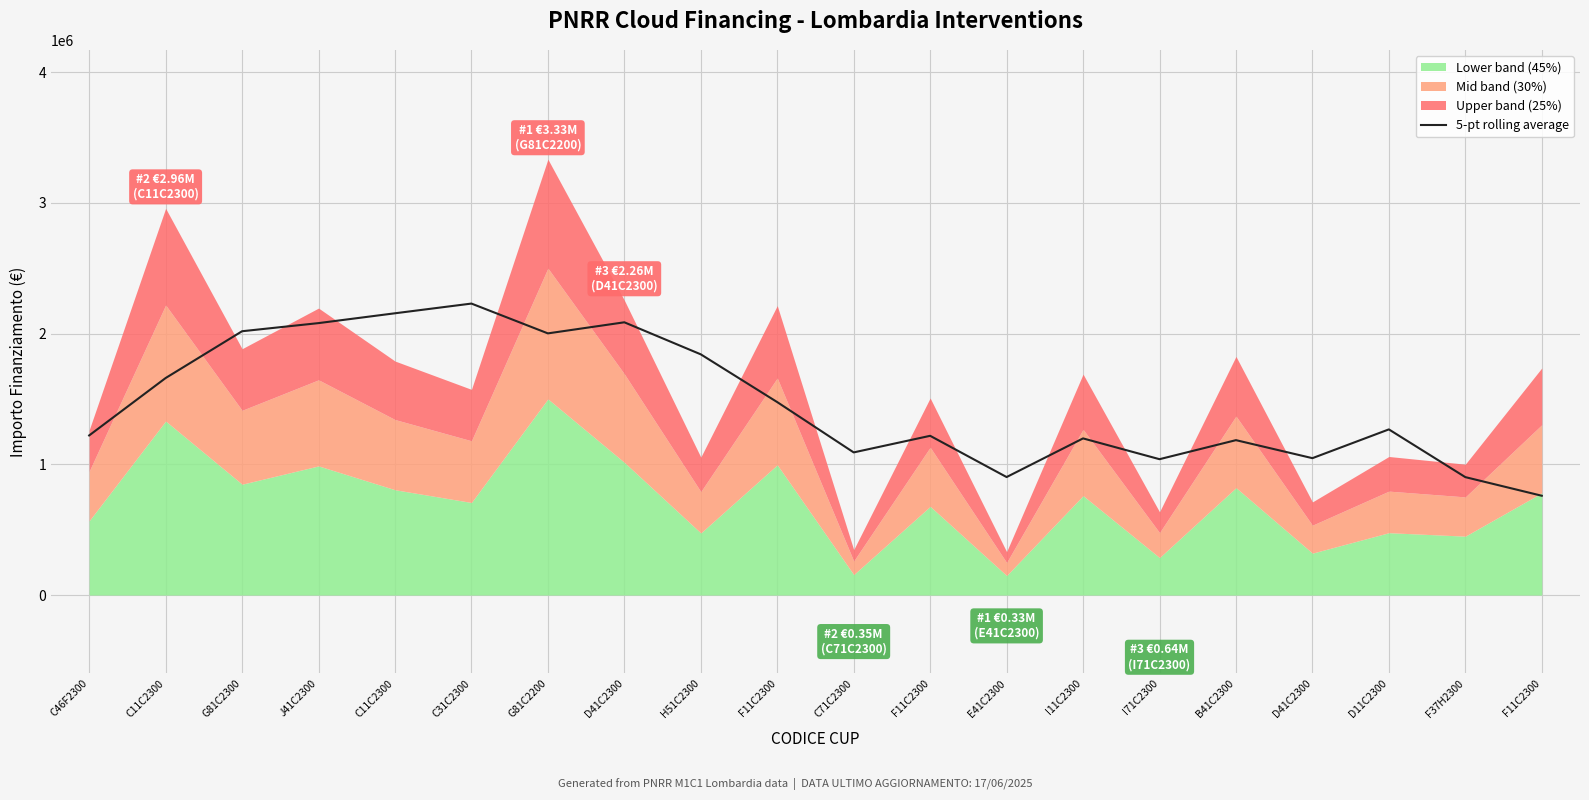

Which category has the highest value across all series?

C31C2300